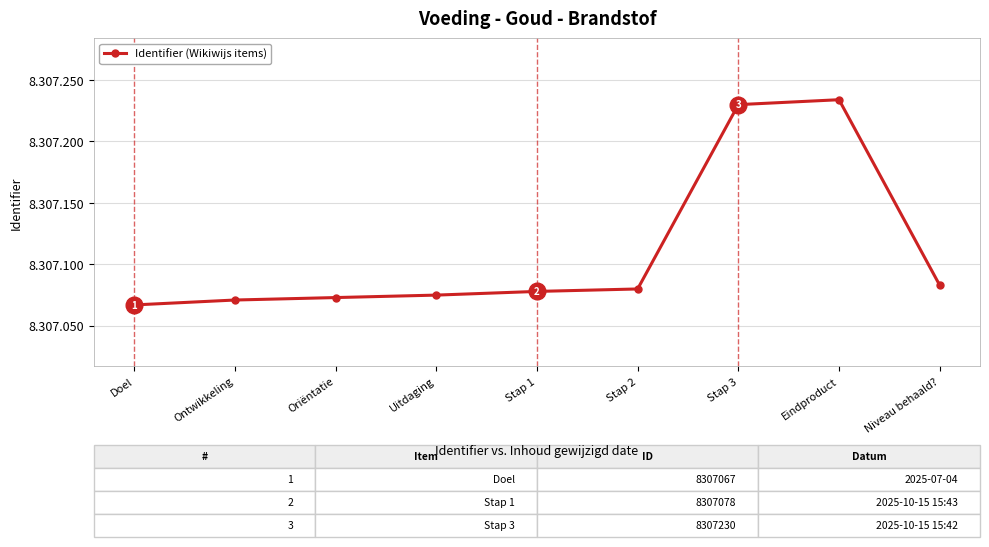

What is the value of the 3rd point from the left?

8307073